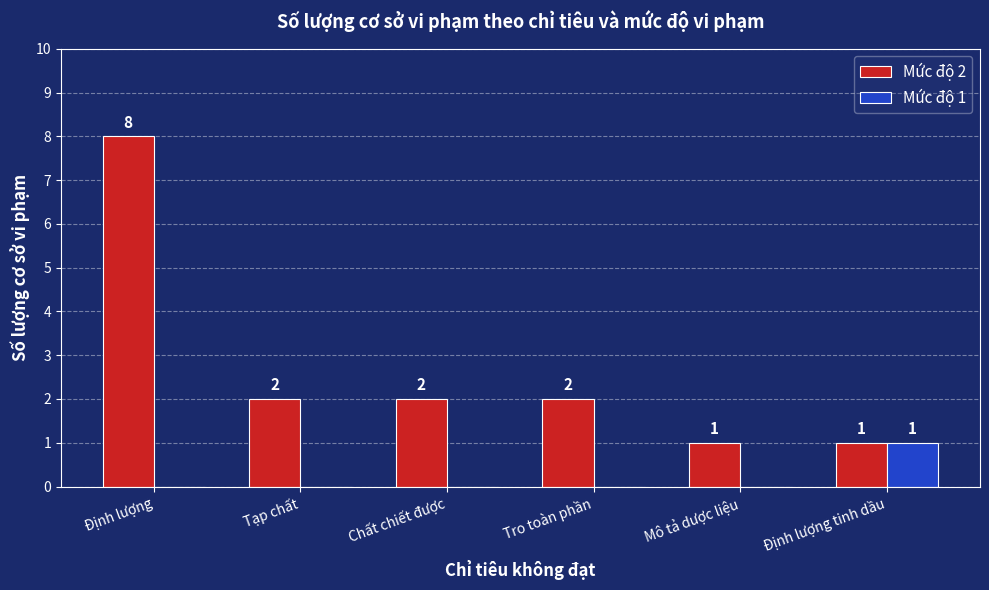

At which label does Mức độ 2 reach its peak?

Định lượng